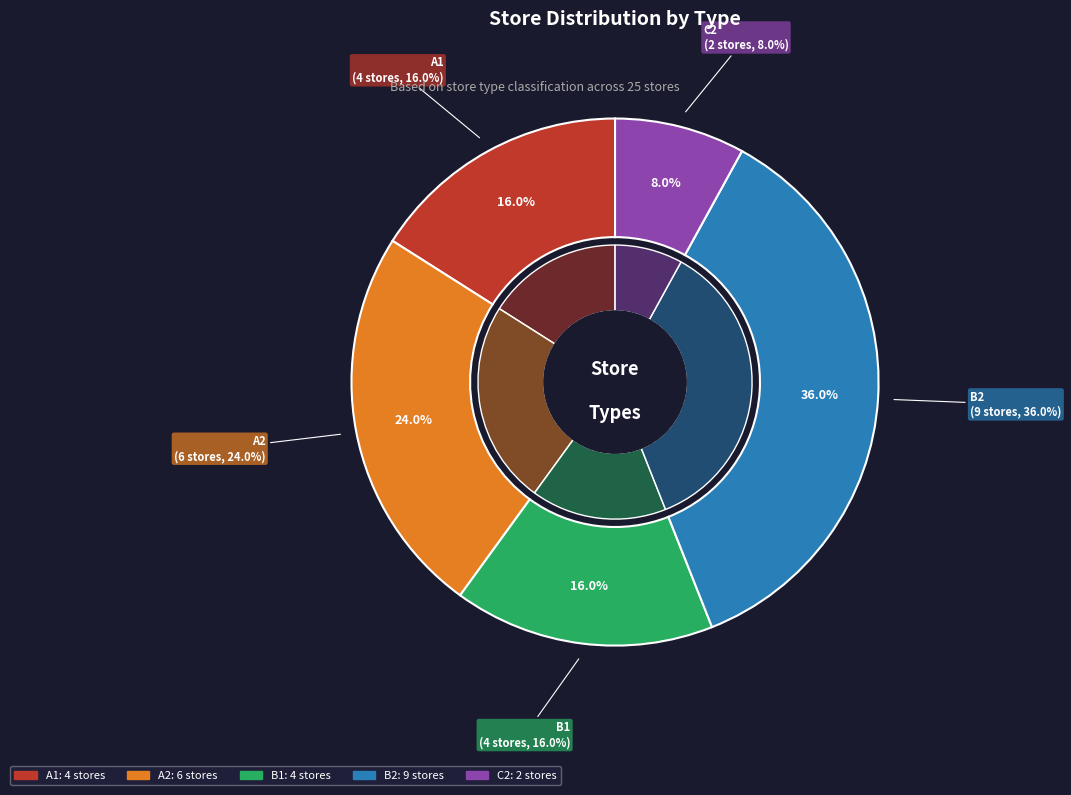

Does A1 account for over 50% of the chart?

No